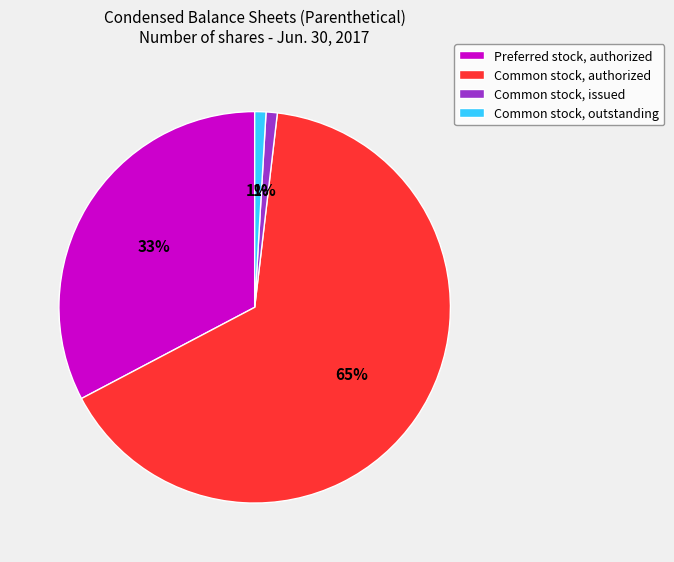

Which slice represents more than half of the pie?

Common stock, authorized